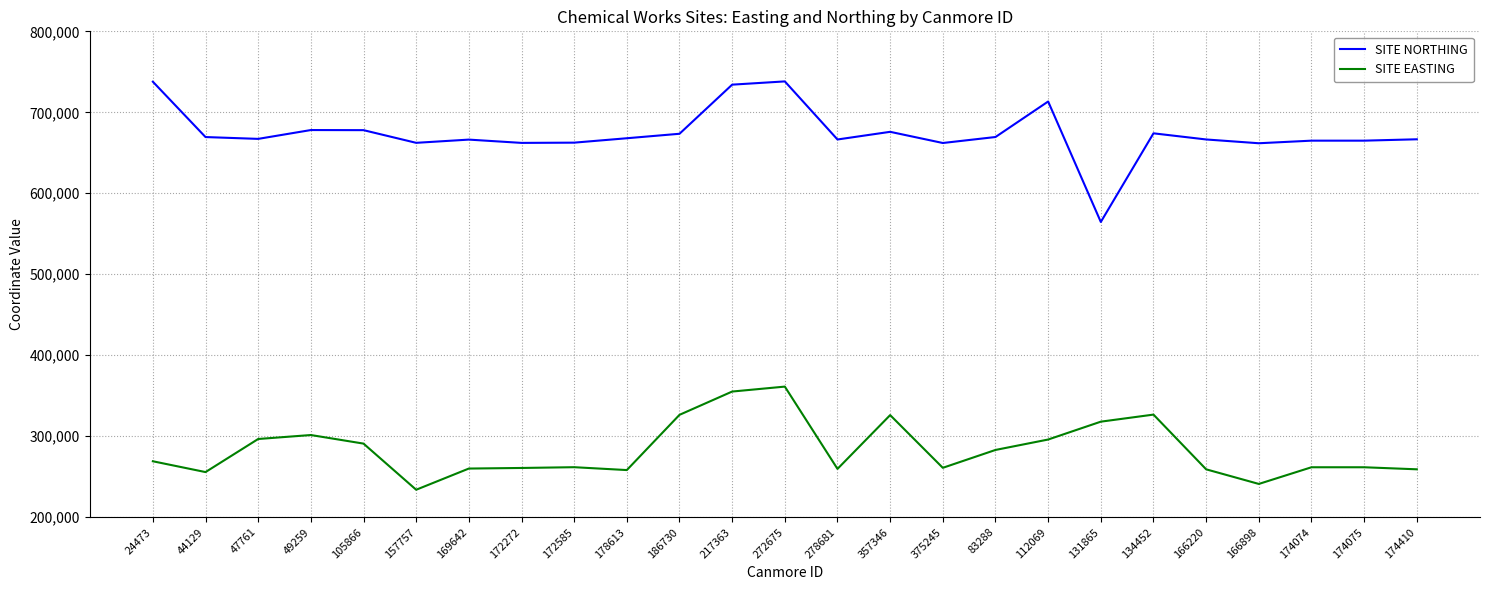

What is the lowest value of the SITE NORTHING series?

564600